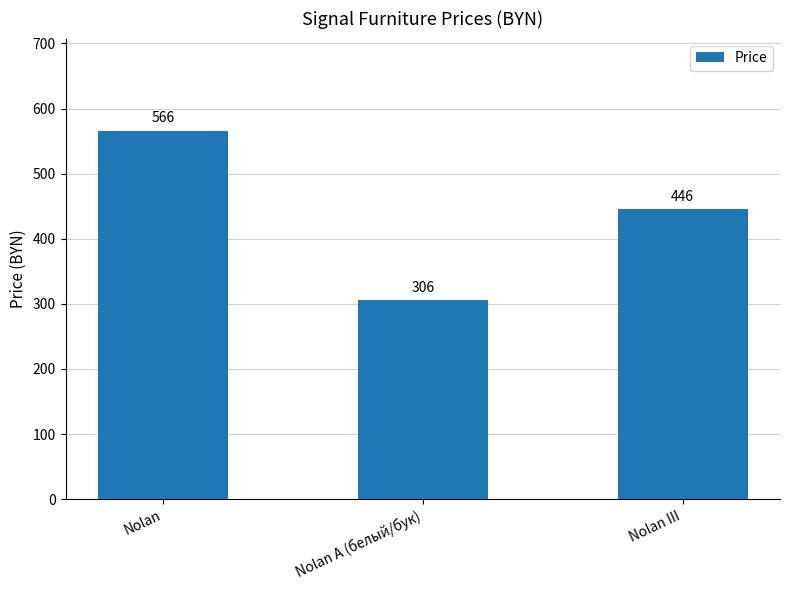

Approximately how many times larger is the value at Nolan compared to Nolan A (белый/бук)?

1.8